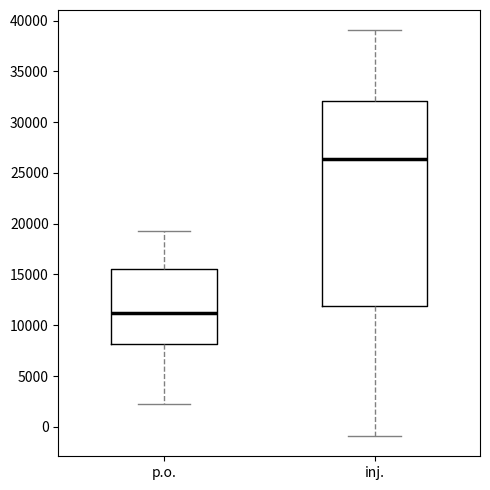

Which box's median line is the lowest?

p.o.